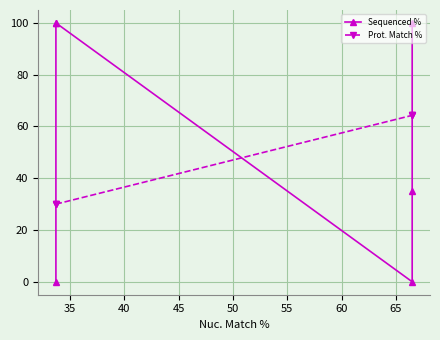

Reading left to right, transcribe all the data shown in this chart.

Sequenced %: 0.0	100.0	100.0	0.0	35.2	100.0
Prot. Match %: 30.0	30.0	30.0	64.3	64.3	64.3